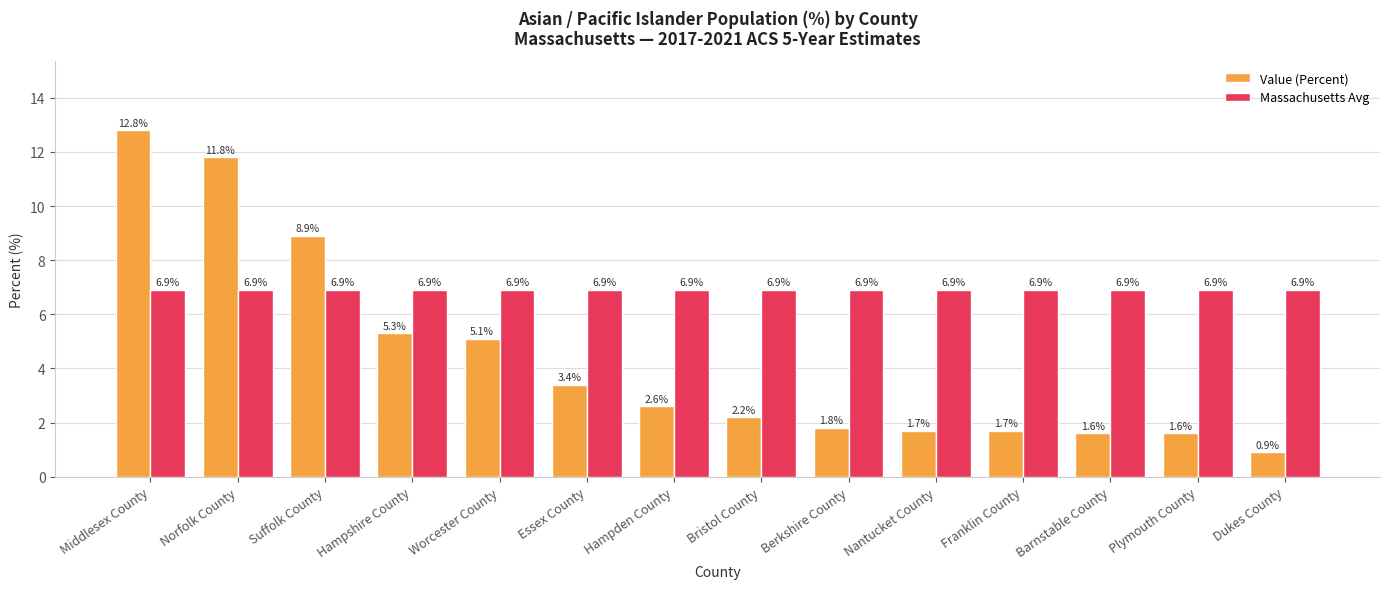

Are the bars horizontal?

No